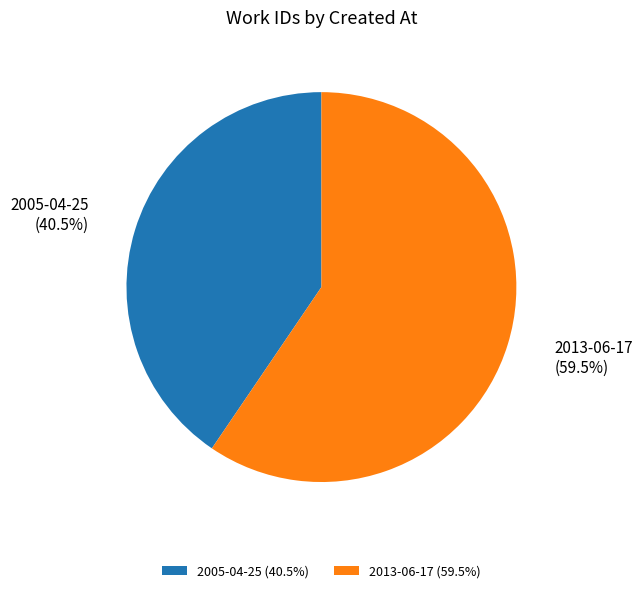

True or false: 2005-04-25 accounts for 52% of the total.

False